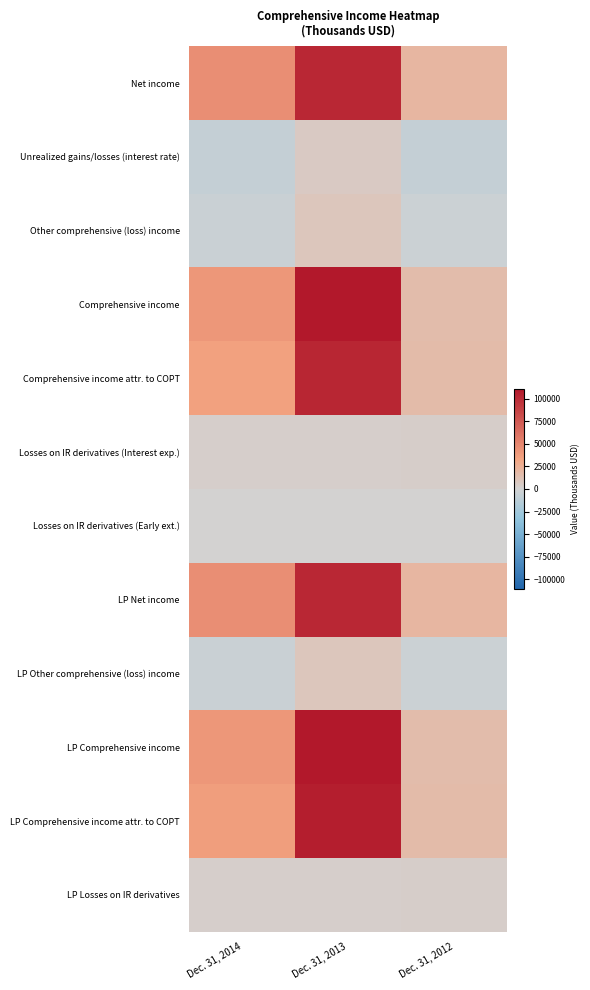

At how many categories does at least one series exceed 21117?

2